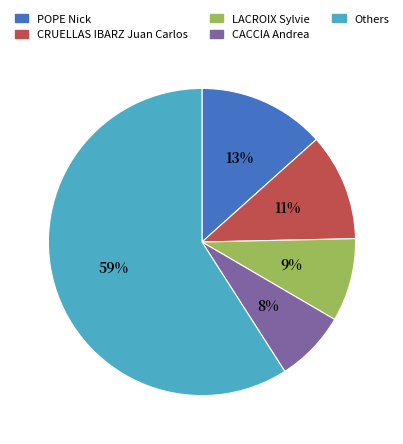

Is there a majority slice in this chart?

Yes